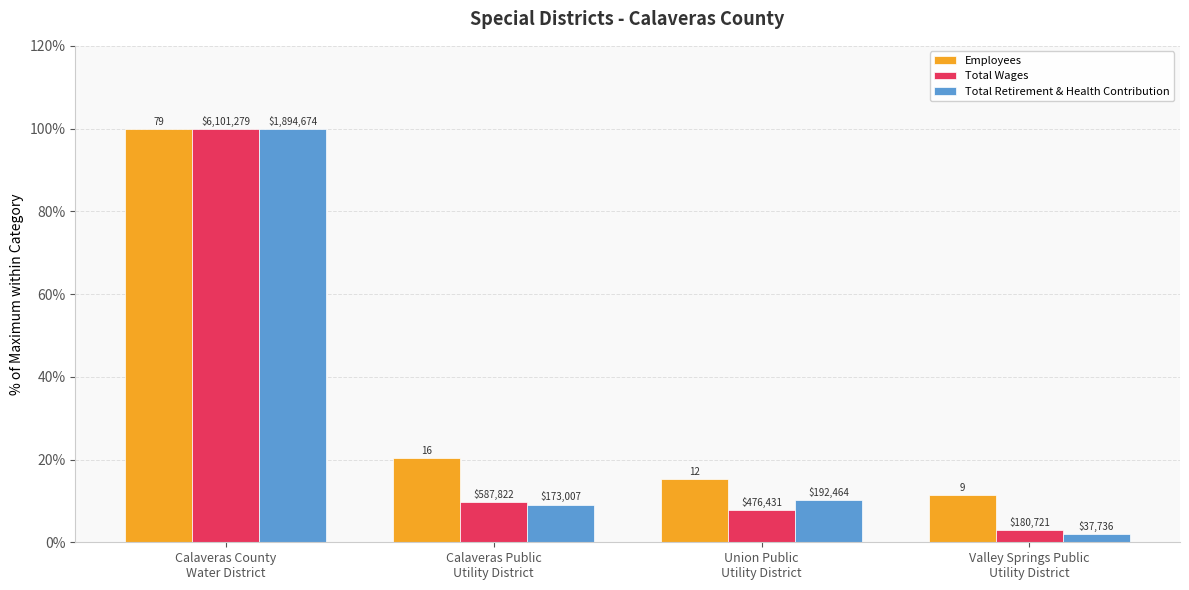

What are all the series names shown in the legend?

Employees, Total Wages, Total Retirement & Health Contribution